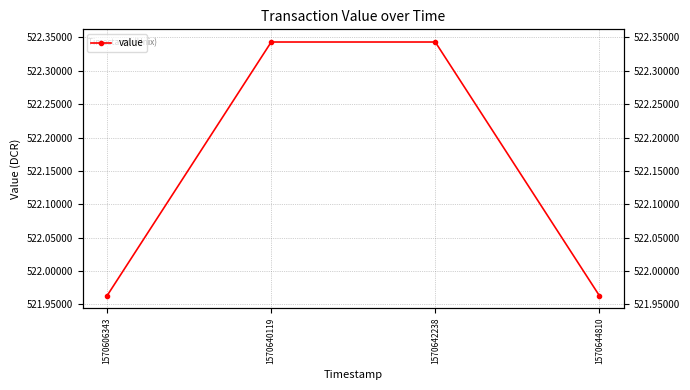

How many values exceed 522?

2